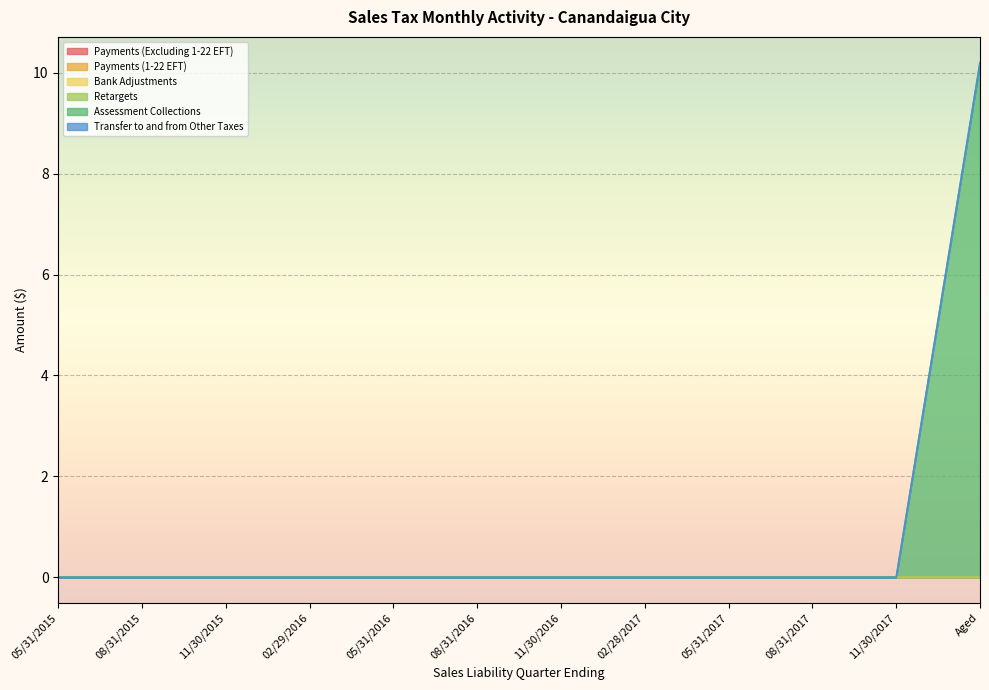

At which category does the chart reach its peak across all series?

Aged